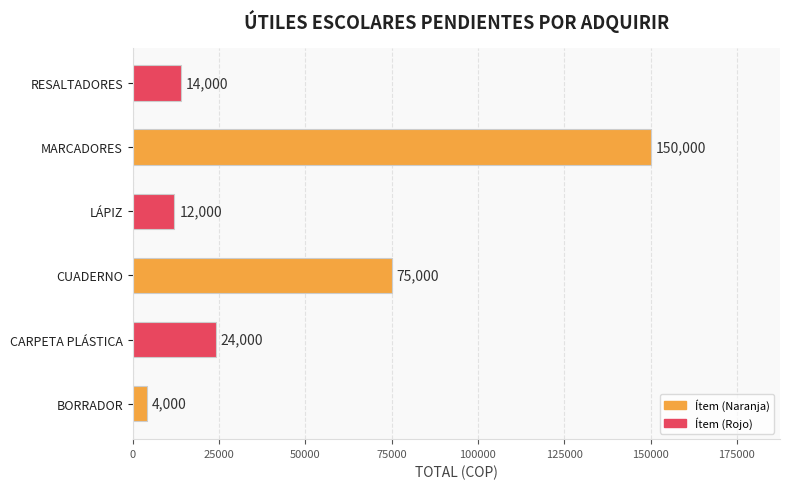

Which has a higher value, BORRADOR or MARCADORES?

MARCADORES